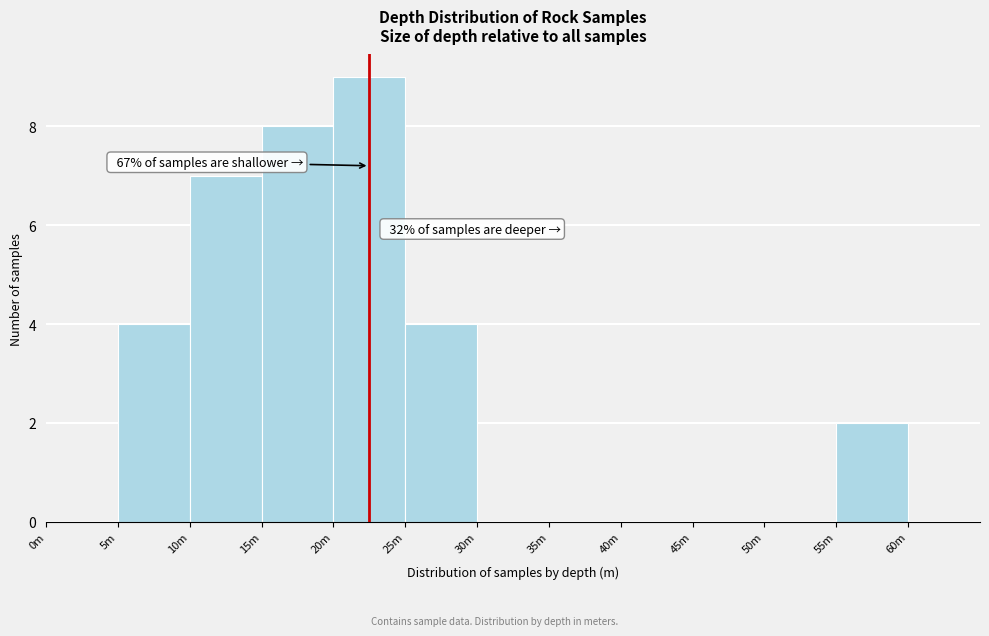

Reading left to right, what are all the values shown in this chart?

0m=0	5m=4	10m=7	15m=8	20m=9	25m=4	30m=0	35m=0	40m=0	45m=0	50m=0	55m=2